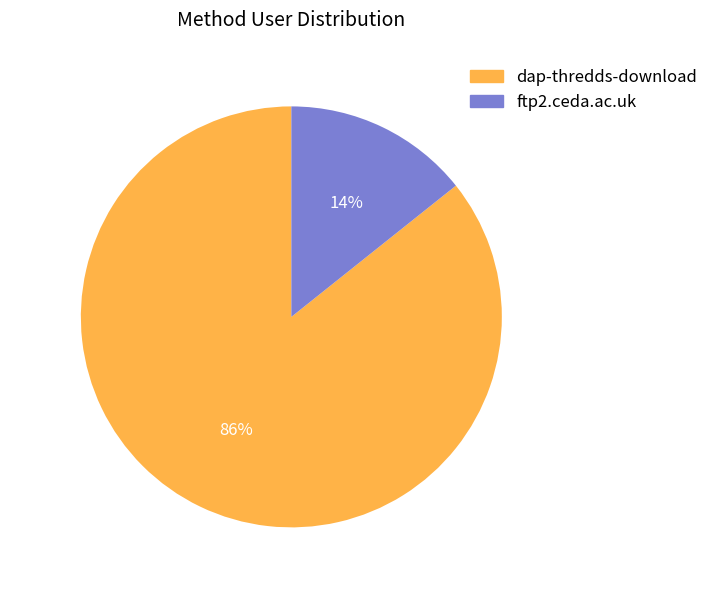

What percentage is the dap-thredds-download slice, to the nearest percent?

86%